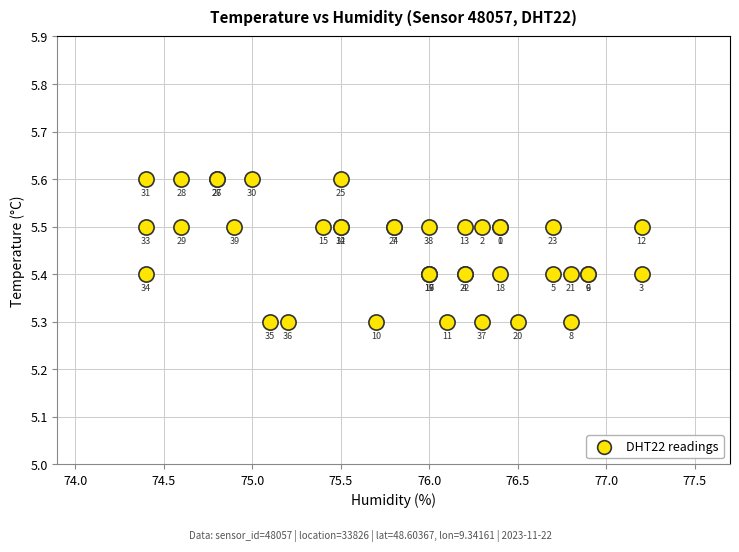

What Y value in the scatter plot is closest to 5?

5.3